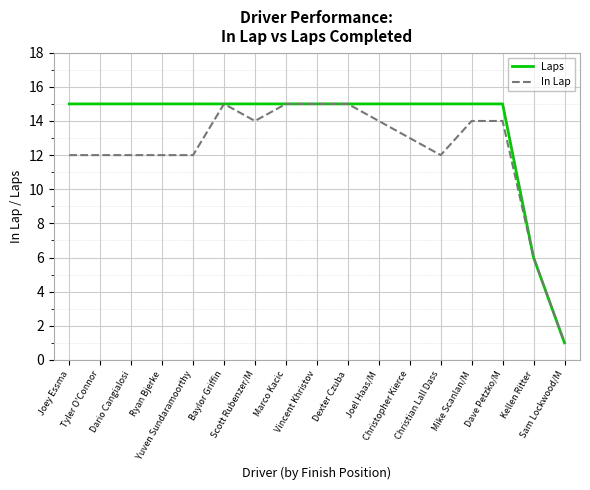

What is the difference between the In Lap values at Dexter Czuba and Ryan Bjerke?

3